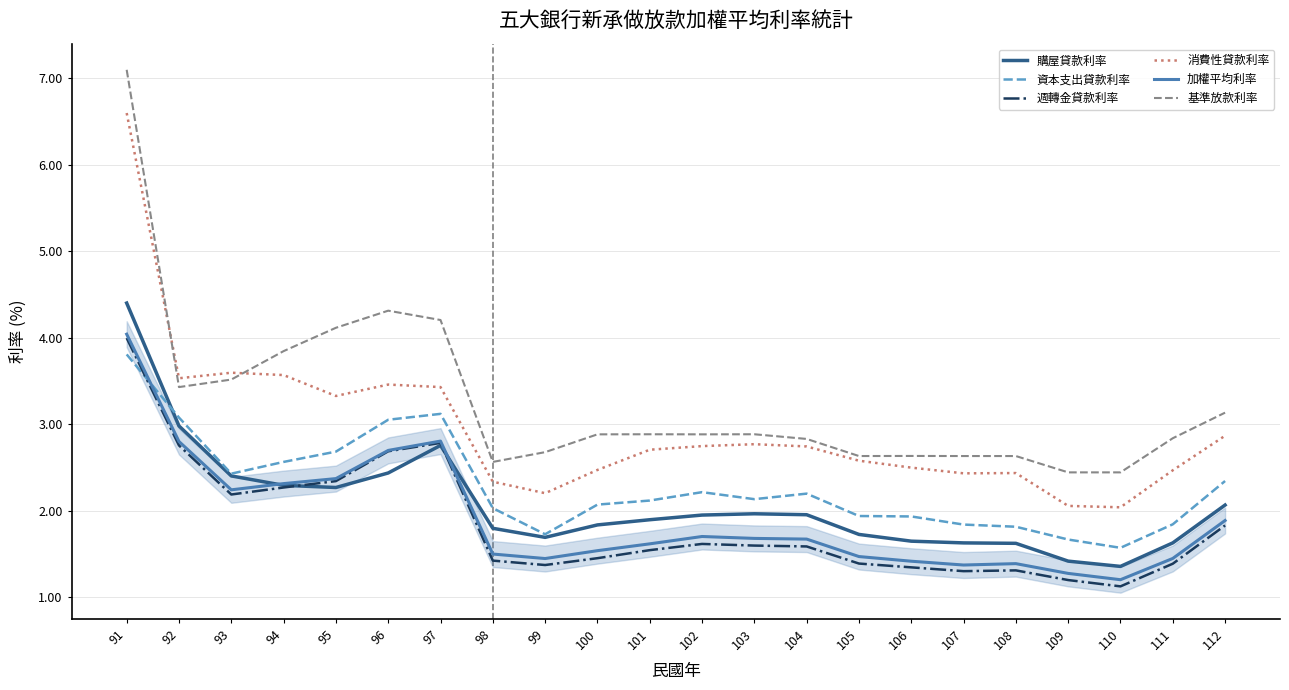

What is the highest value of the 基準放款利率 series?

7.1